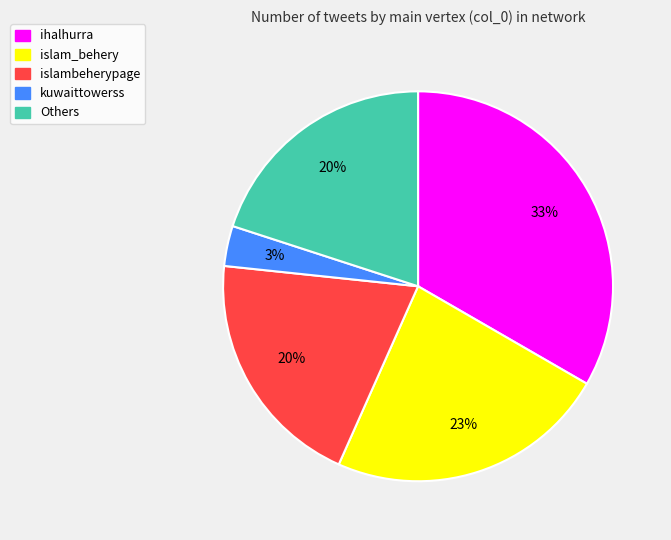

Is the sum of islambeherypage and Others greater than half?

No